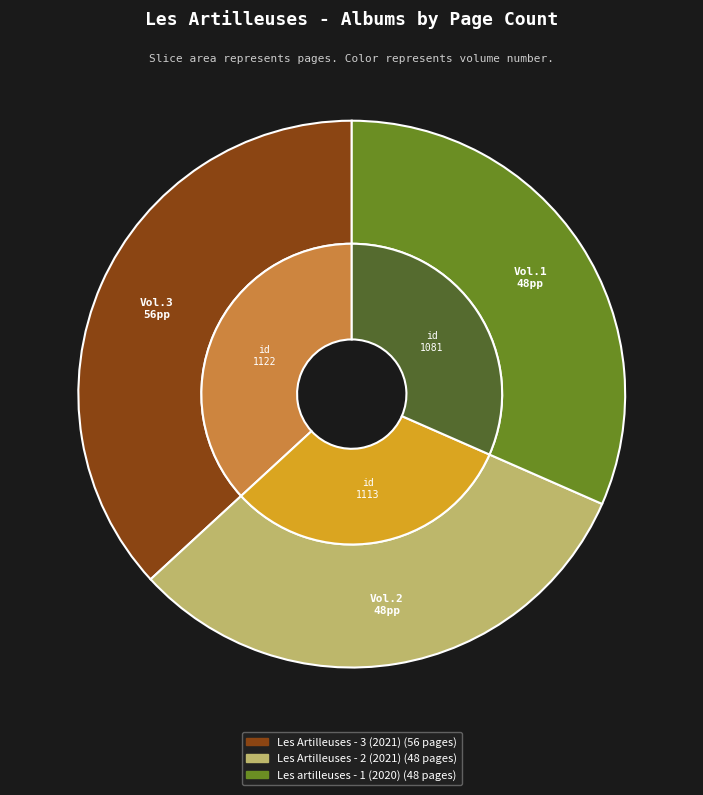

Which category has the biggest portion of the pie?

Les Artilleuses - 3 (2021)